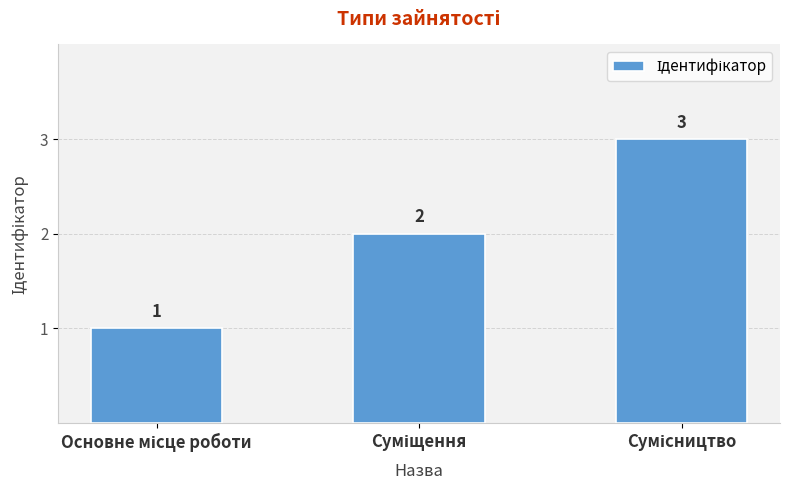

What is the maximum value shown in the chart?

3